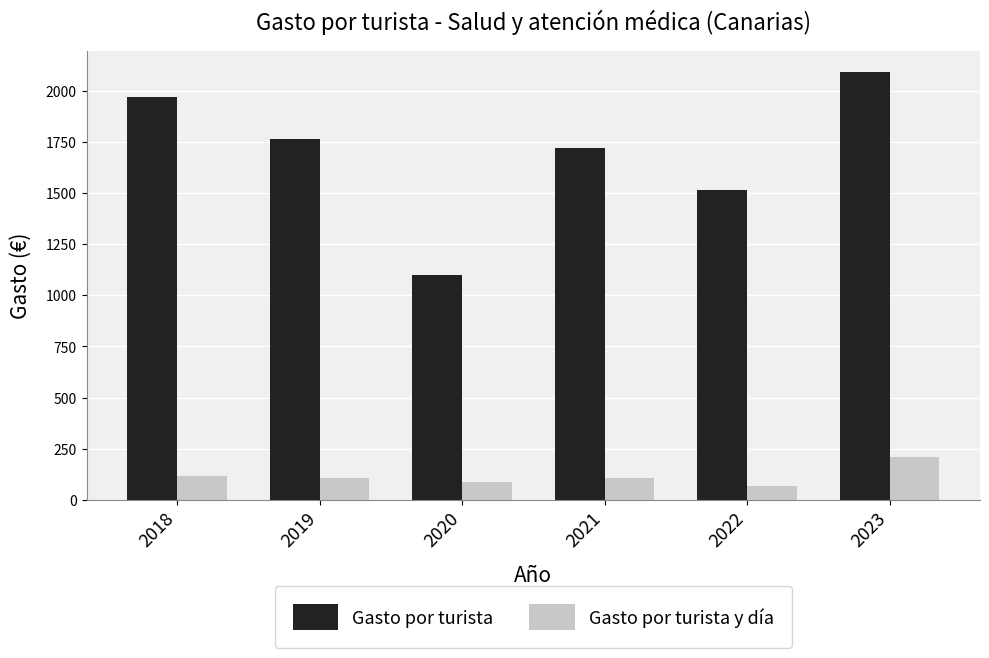

At 2022, list the series in order from largest to smallest.

Gasto por turista, Gasto por turista y día